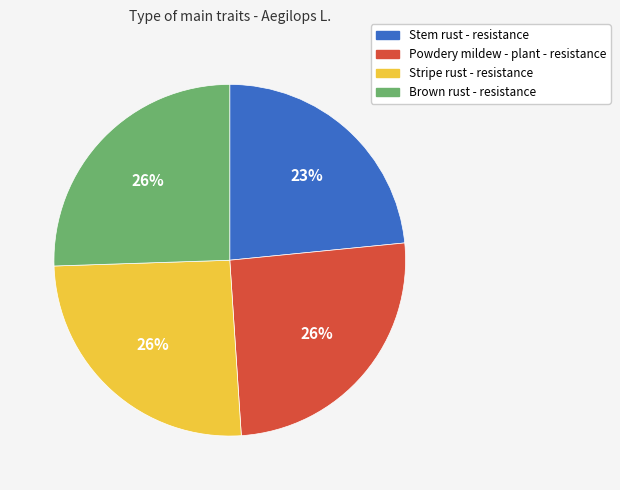

Which slice is the smallest?

Stem rust - resistance